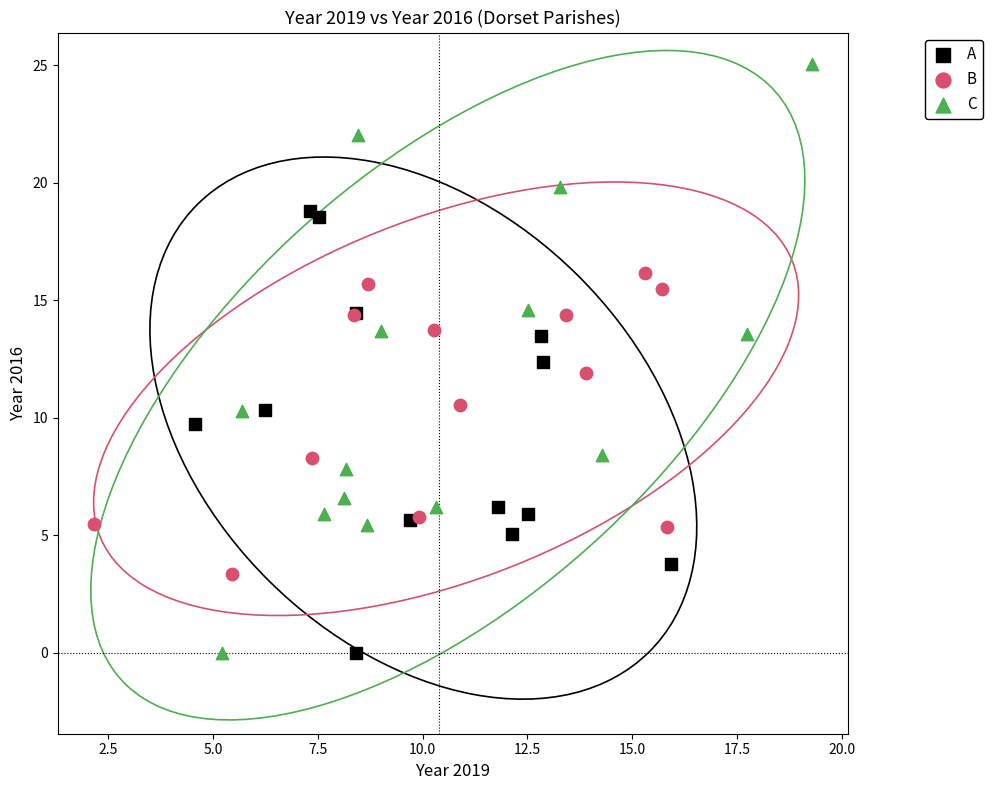

Which series contains the highest Y value?

C